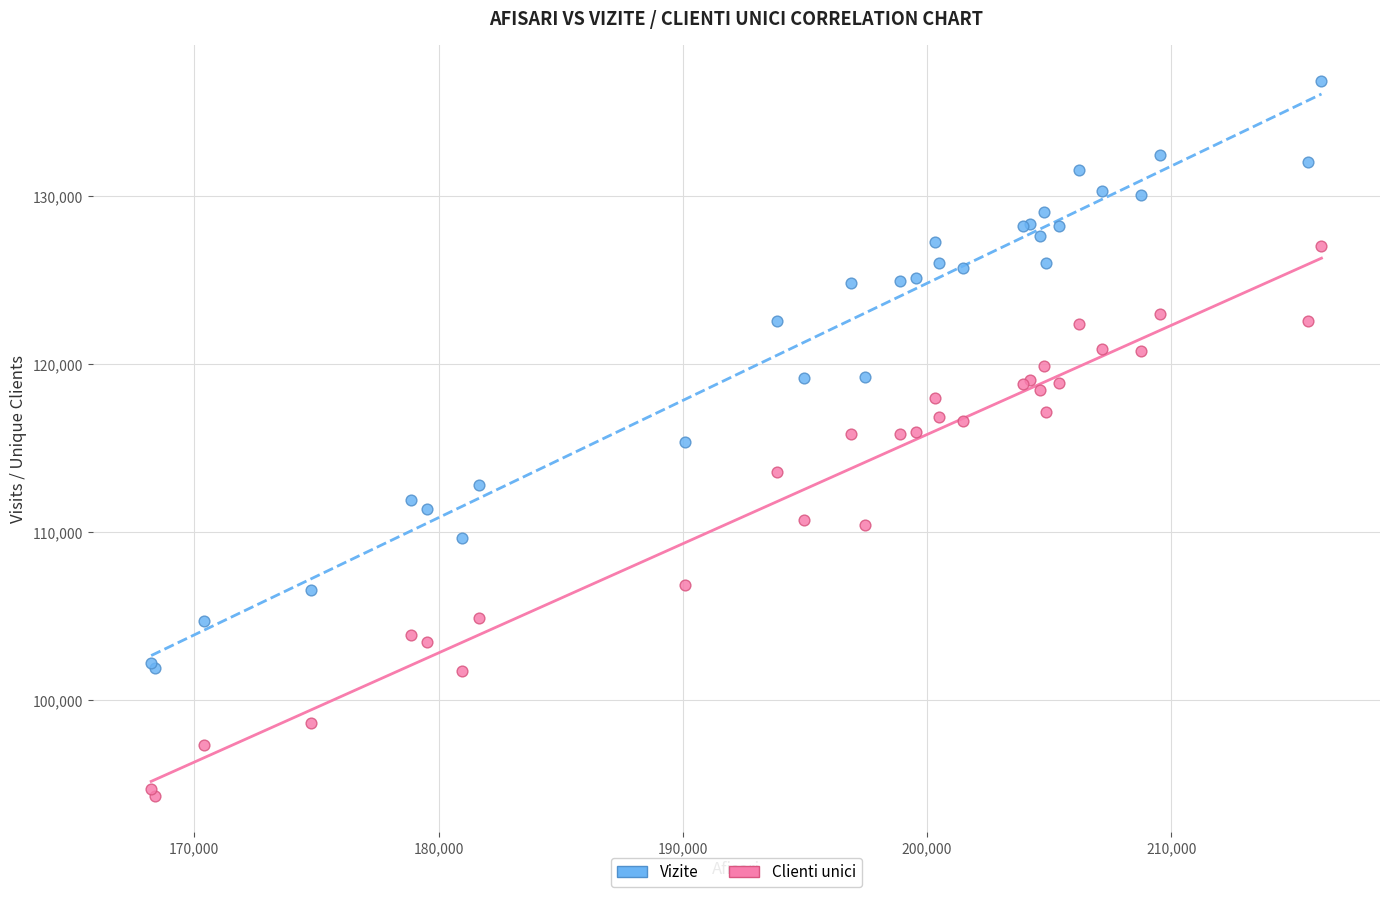

What is the X range (max minus min) for the scatter plot?

47919